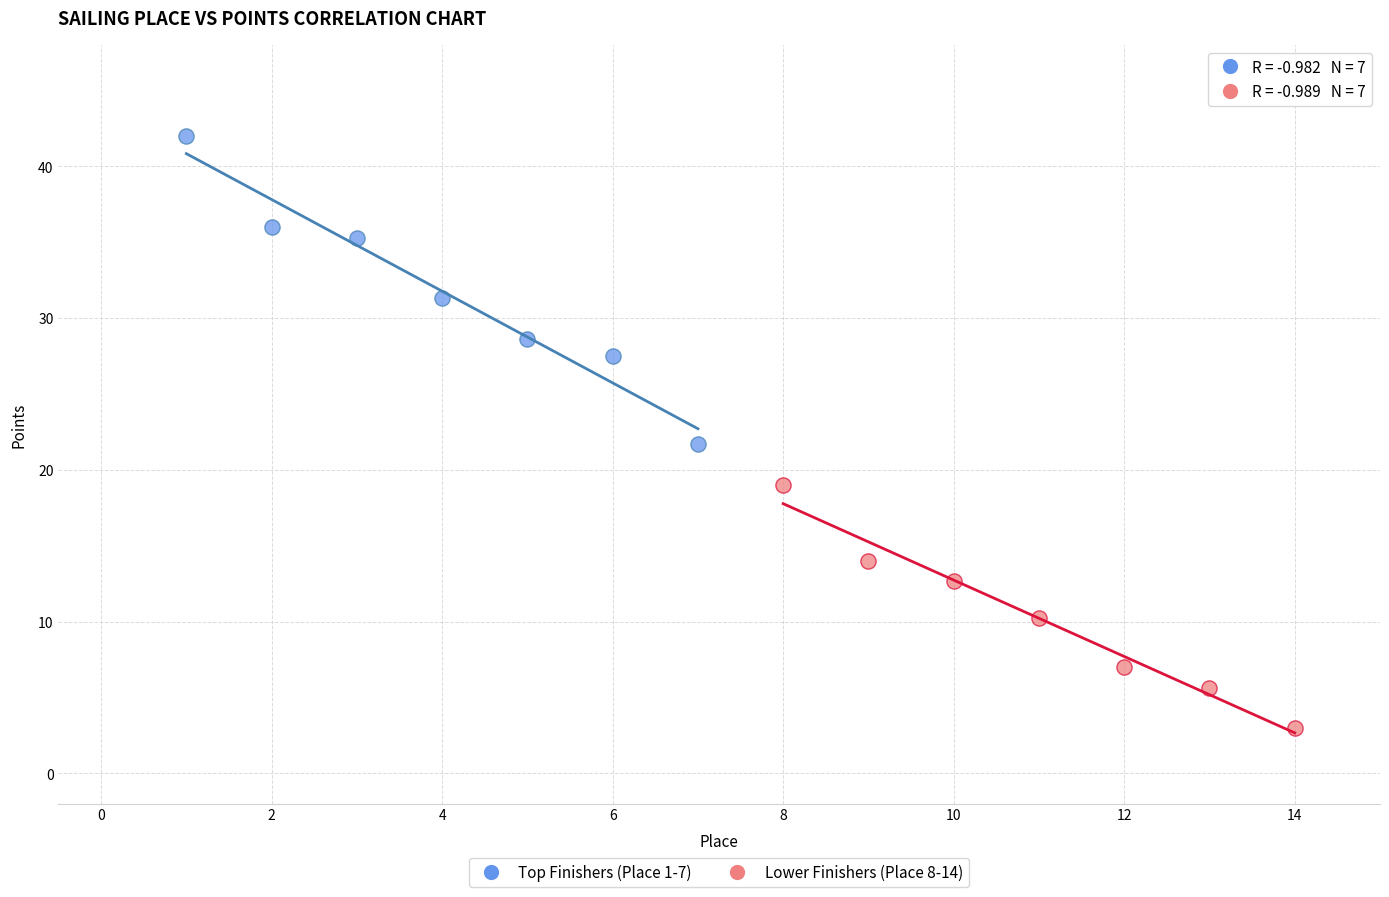

Which series reaches the minimum Y coordinate?

Lower Finishers (Place 8-14)